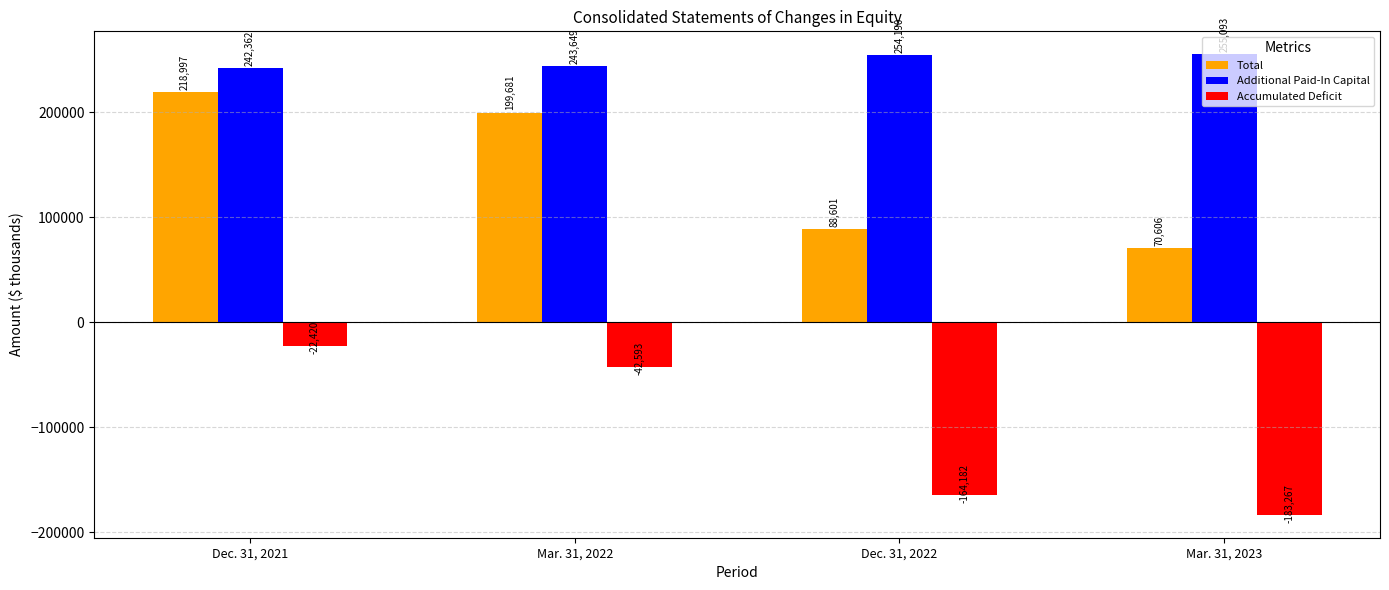

Reading left to right, list all the values displayed in this chart.

Total: 218997	199681	88601	70606
Additional Paid-In Capital: 242362	243649	254190	255093
Accumulated Deficit: -22420	-42593	-164182	-183267